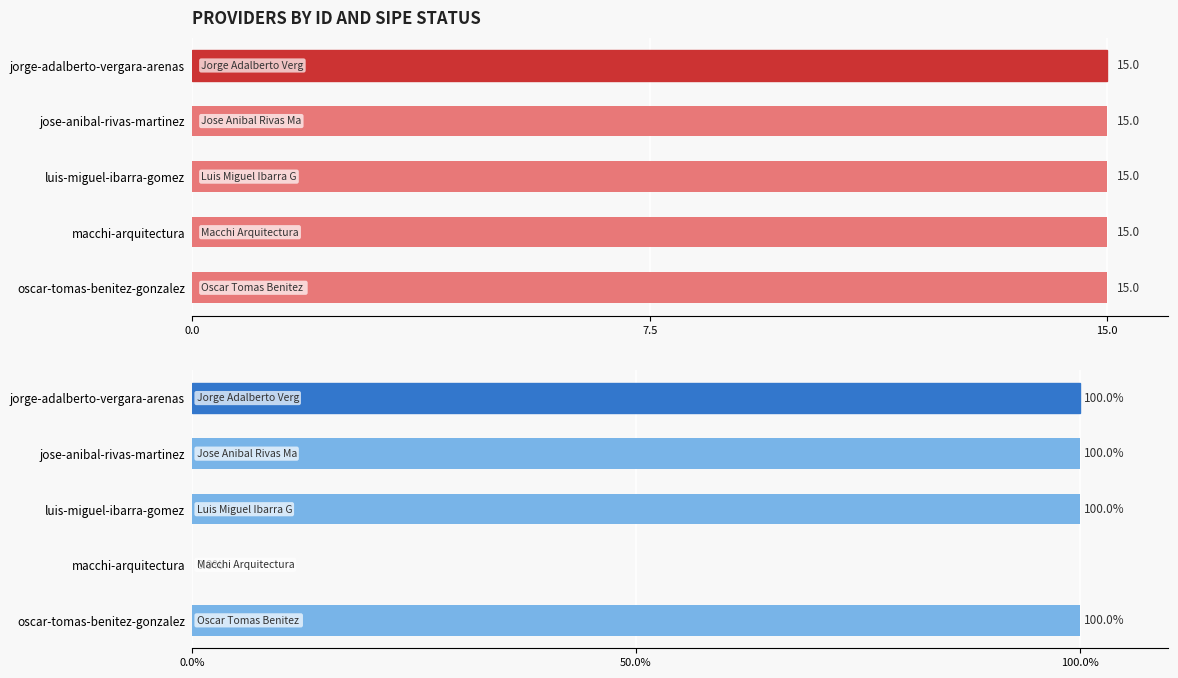

What is the sum of the values at oscar-tomas-benitez-gonzalez and macchi-arquitectura?

30.0